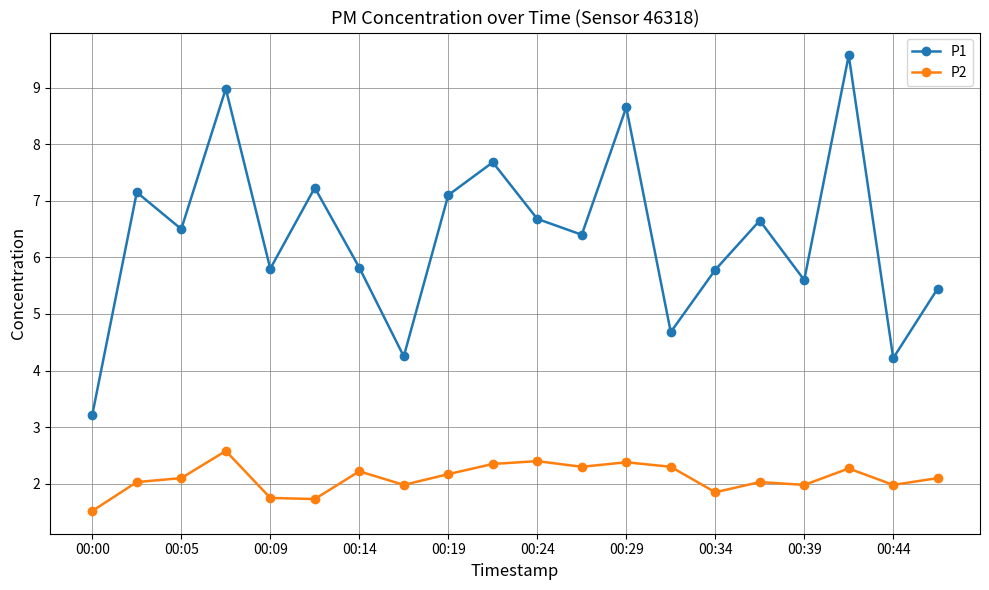

What is the minimum value for P2?

1.5